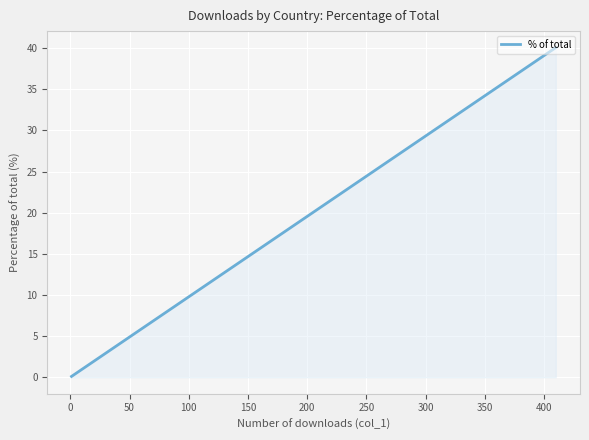

How many lines are shown in the chart?

1